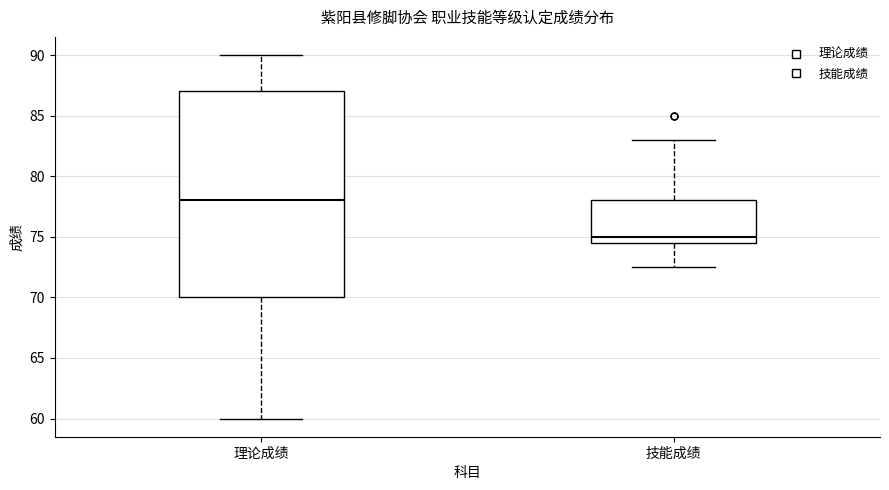

Which box is the tallest, from its lower edge to its upper edge?

理论成绩